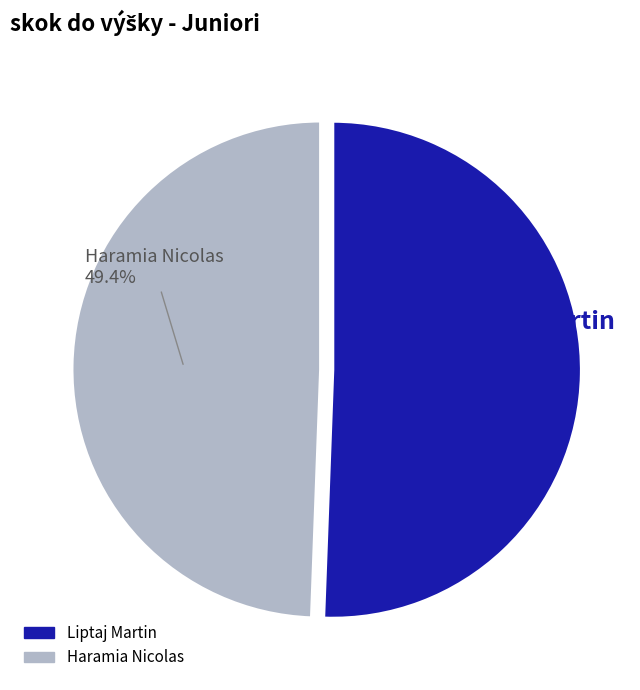

What is the largest slice in the pie chart?

Liptaj Martin